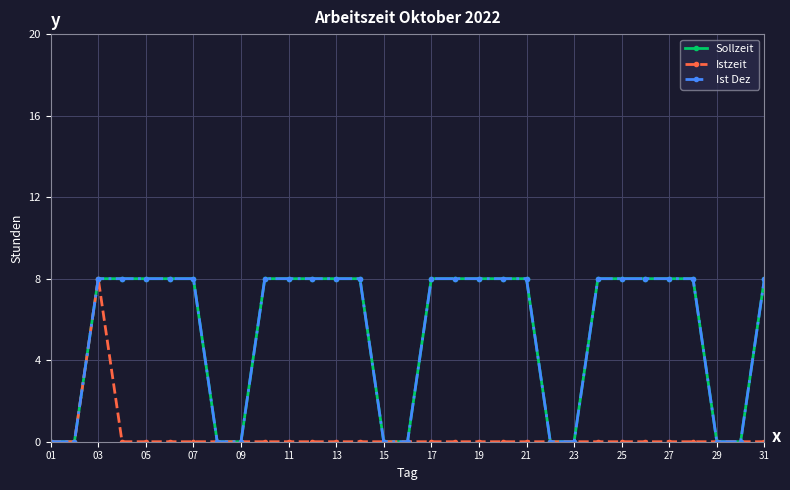

What is the value of the Ist Dez point at the 25th from the left?

8